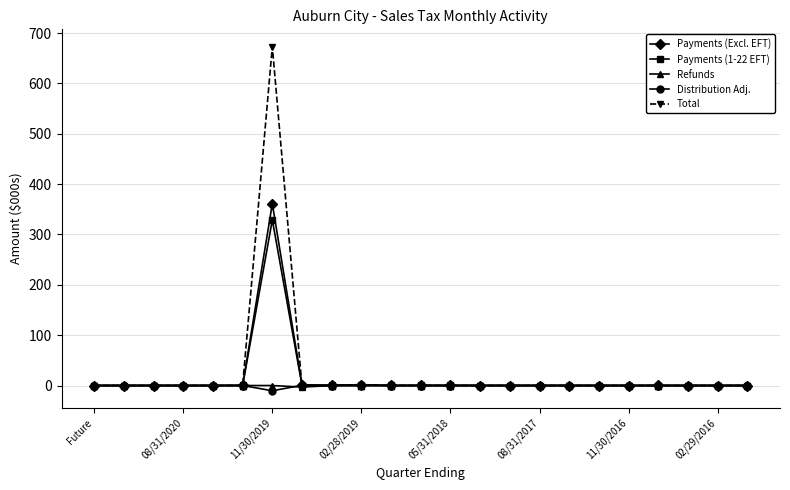

Which series has the largest range (max minus min)?

Total